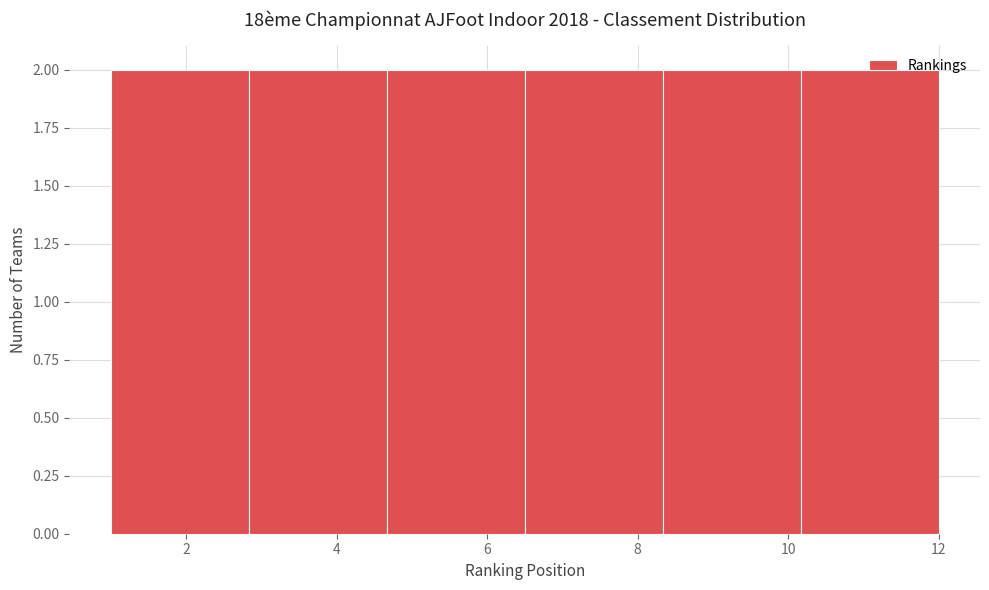

What is the height of the bar covering 8.4 to 10.2 on the x-axis? Neither the bar edges nor the heights are printed on the chart, so give them approximately, as read against the axes.

2